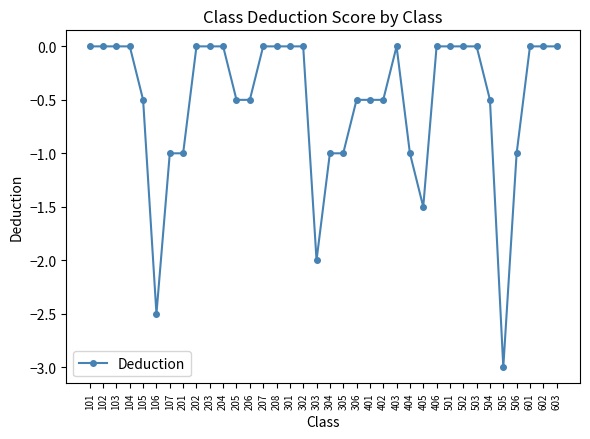

The chart shows a value of 0.0 at 202. True or false?

True